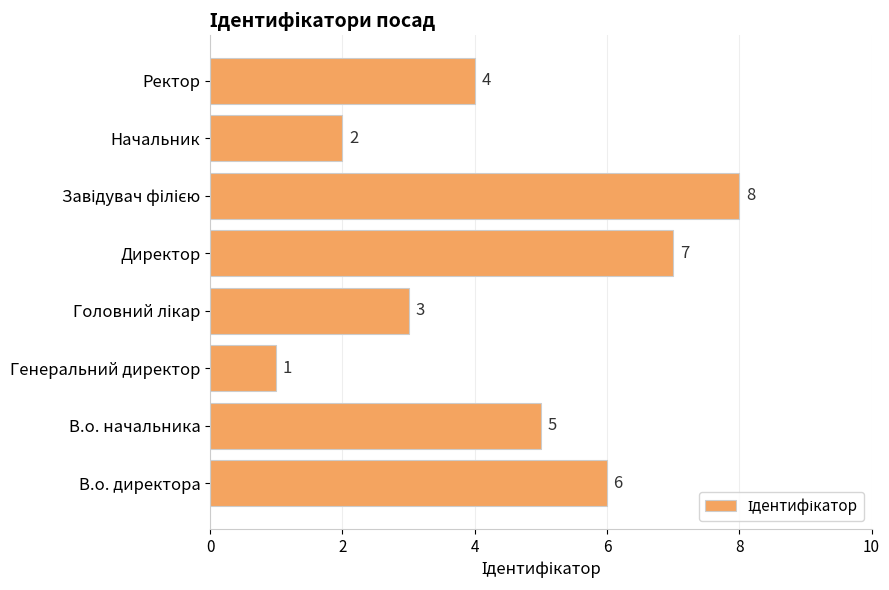

What is the sum of all values?

36